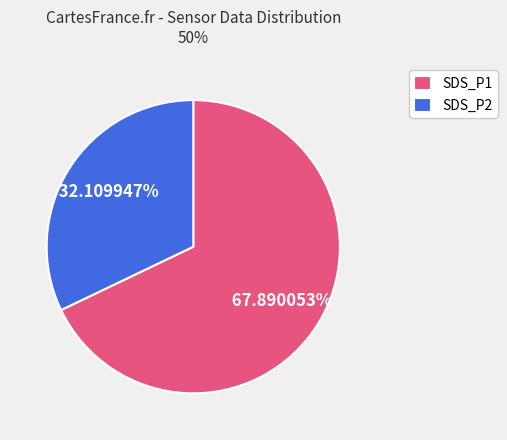

Rank the categories by value from highest to lowest.

SDS_P1, SDS_P2